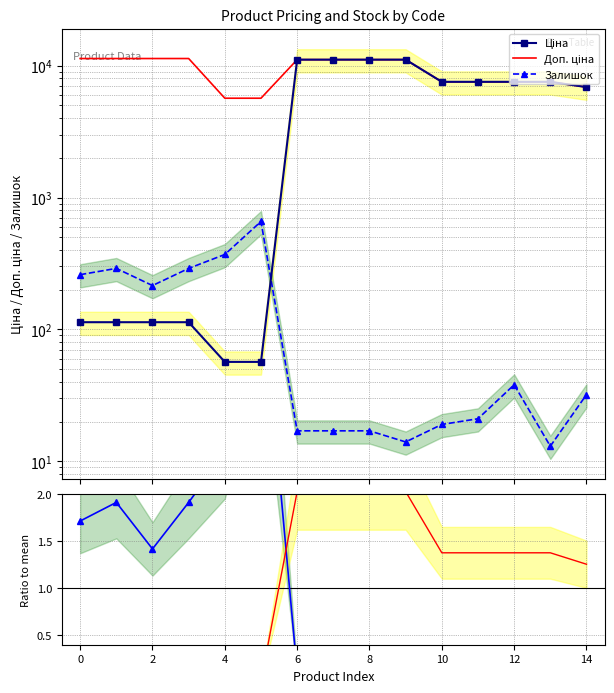

Which series changed the most between 8 and 11?

Ціна